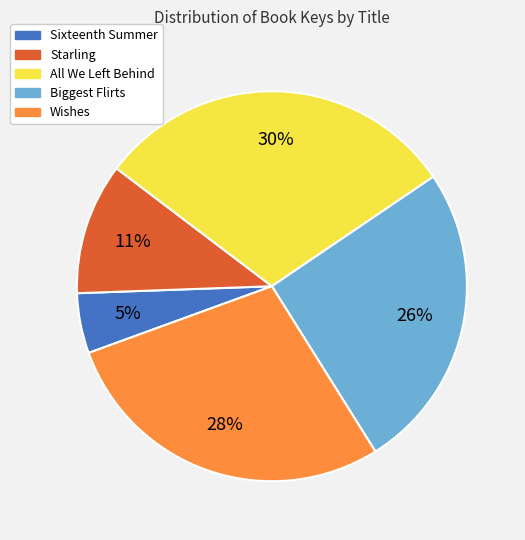

Is it true that Sixteenth Summer is 14% of the pie?

False